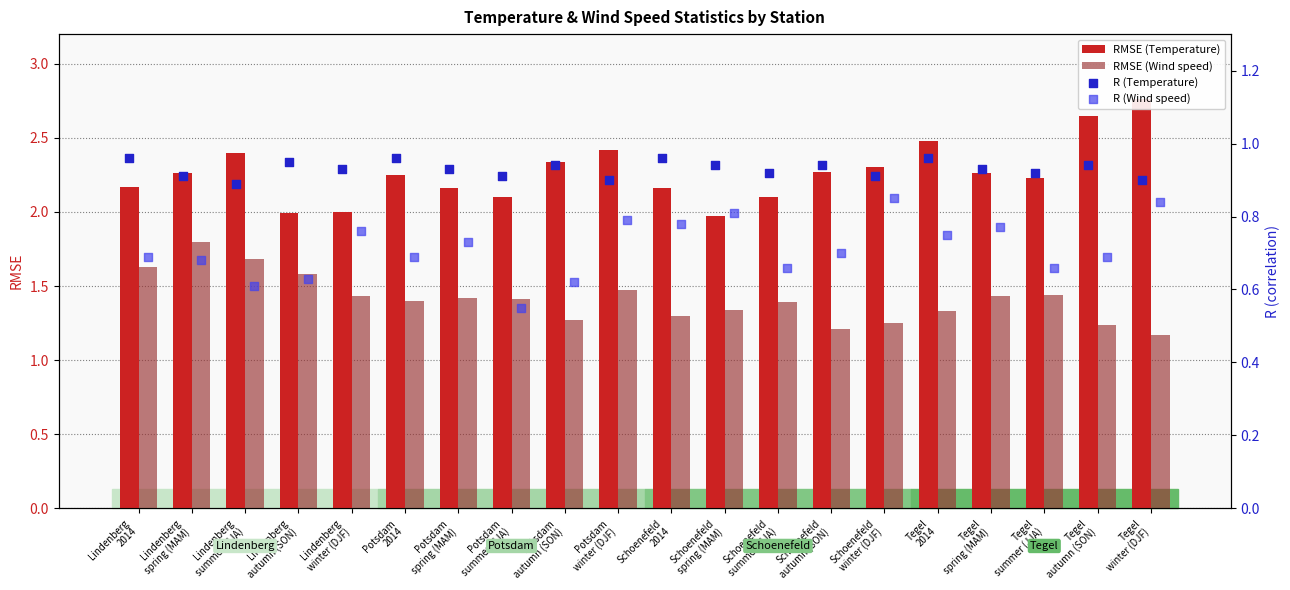

Which series contains the highest Y value?

RMSE (Temperature)